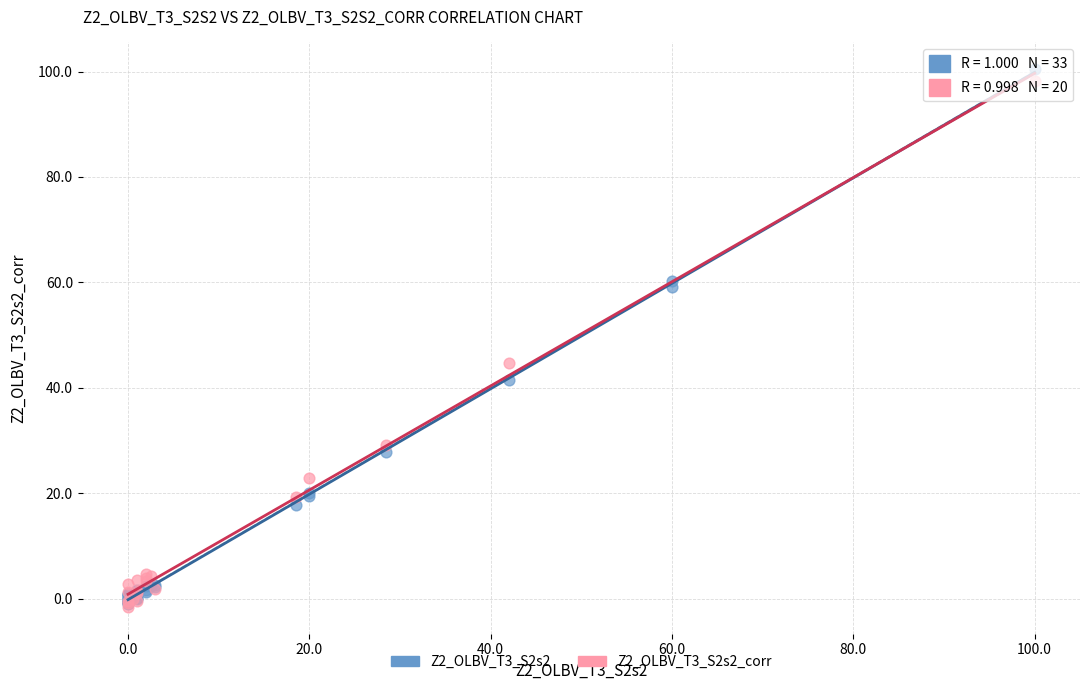

Which series has the largest Y range (max minus min)?

Z2_OLBV_T3_S2s2